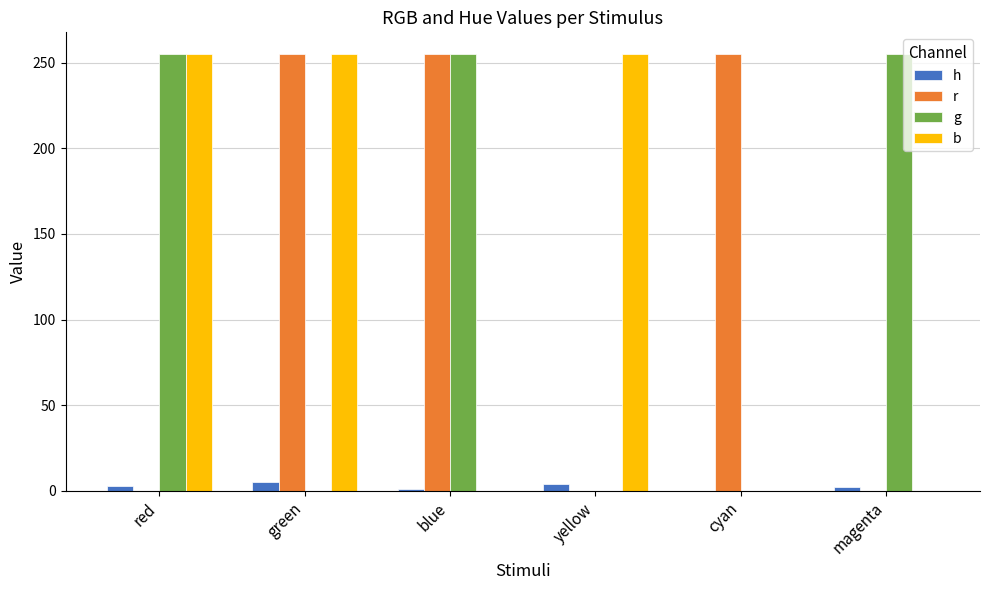

What is the average value of the r series?

127.5